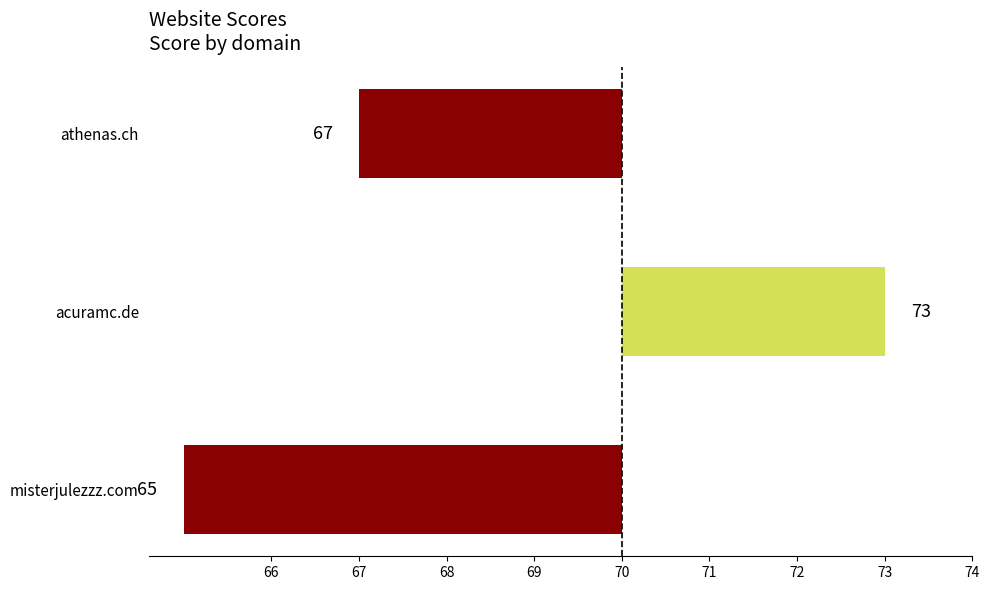

Are the bars horizontal?

Yes